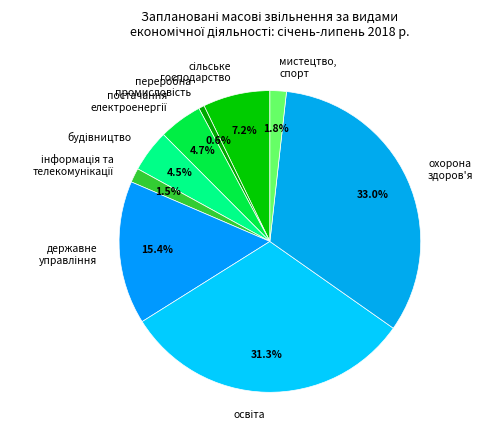

What is the largest slice in the pie chart?

охорона здоров'я